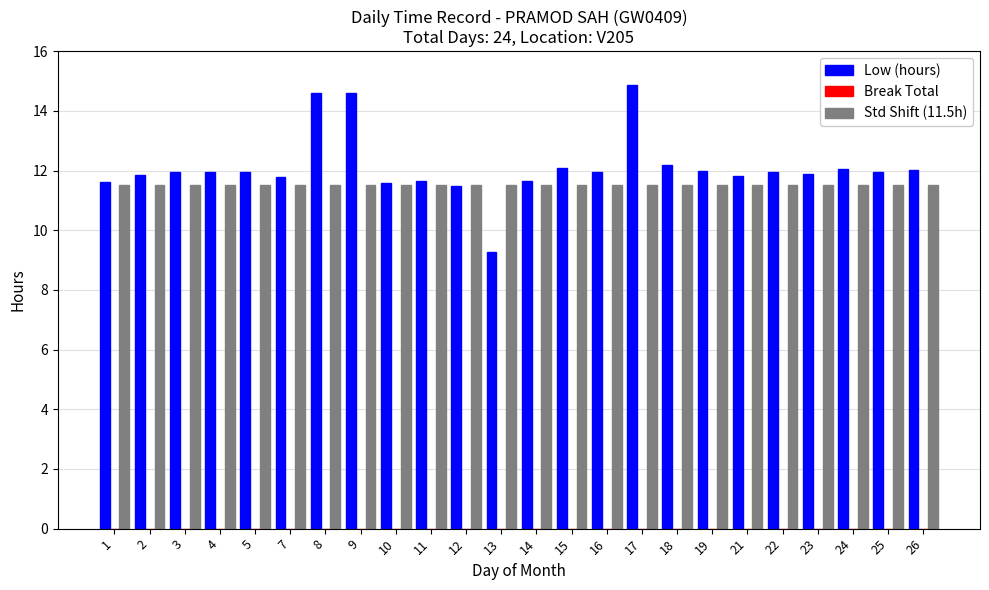

What is the maximum value for Low (hours)?

14.9